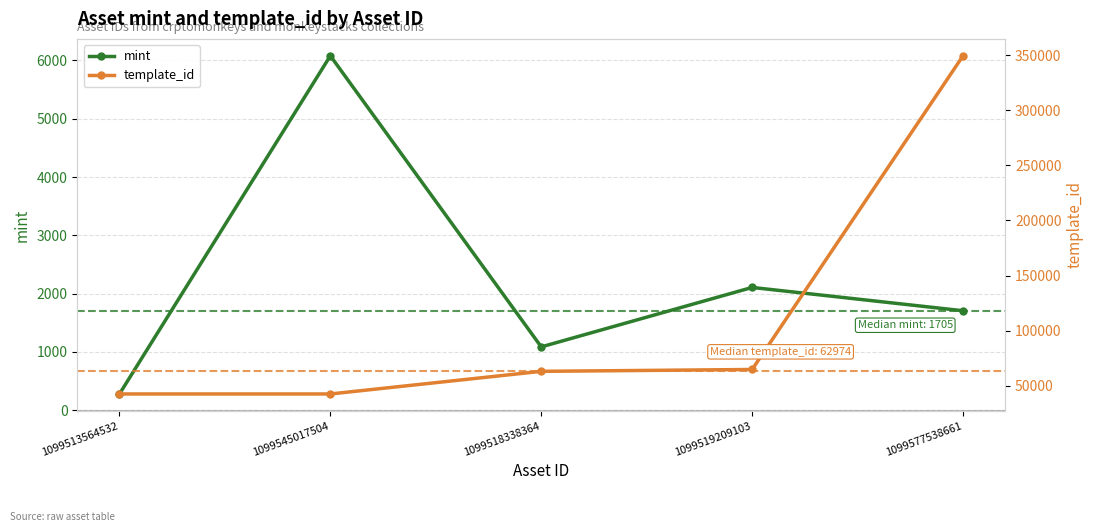

What is the value of the template_id point at the 3rd from the left?

62974